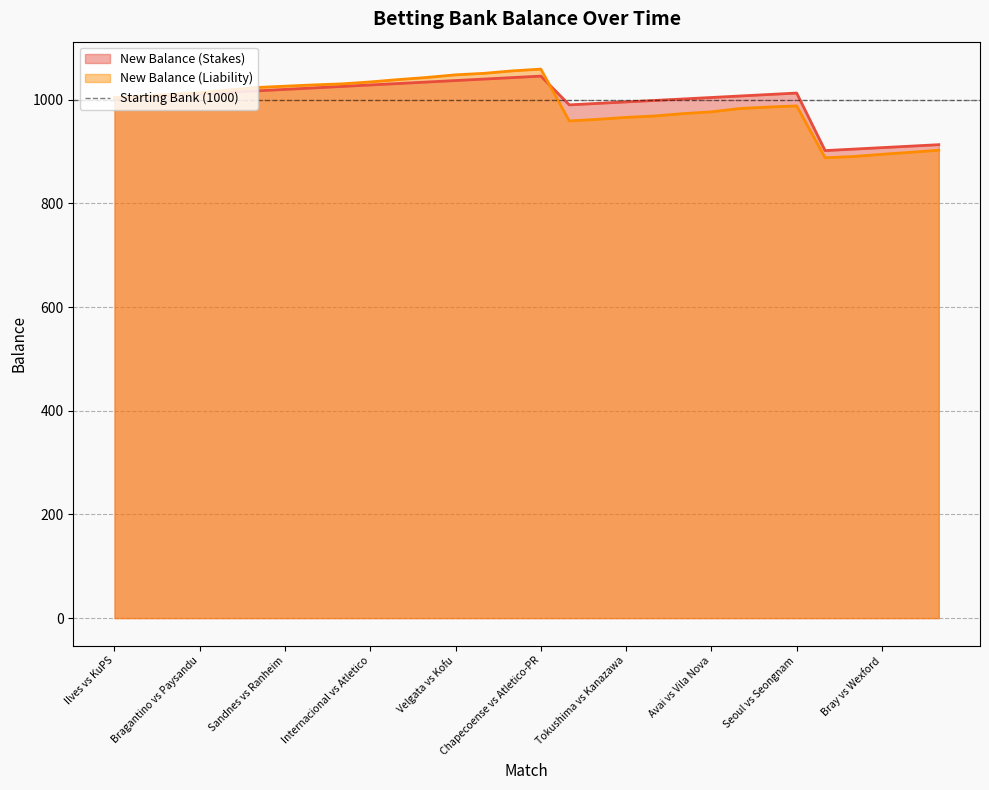

Which series changed the most between Bray vs Wexford and Bragantino vs Parana?

New Balance (Liability)